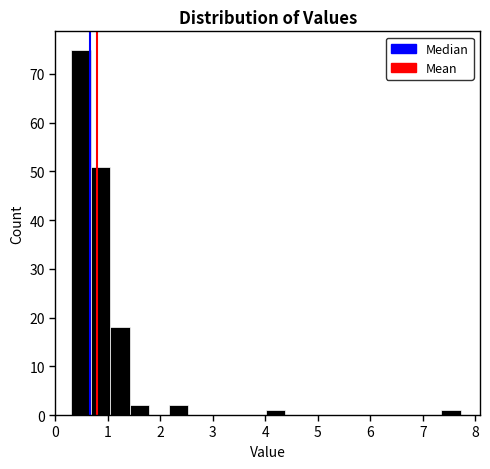

Read against the x-axis, roughly where is the centre of the tallest bar?

0.5